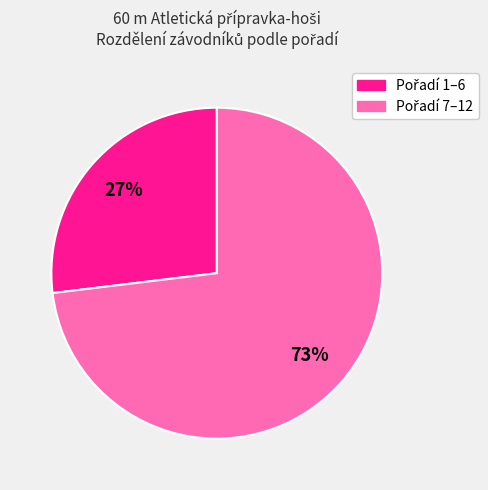

Is there a majority slice in this chart?

Yes